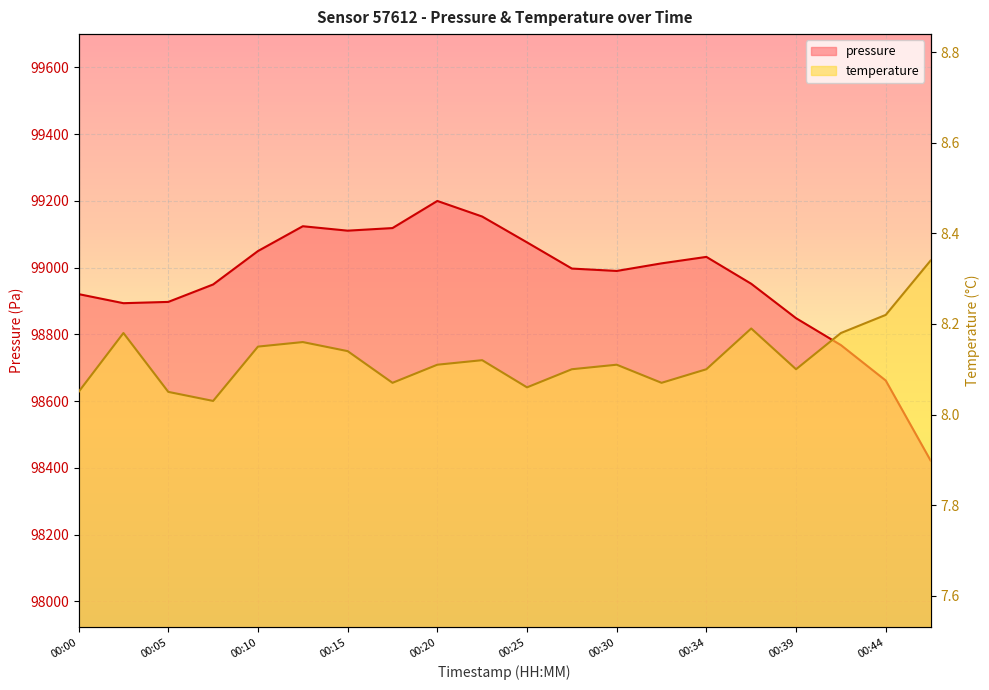

List the series in order of their overall mean, highest first.

pressure, temperature